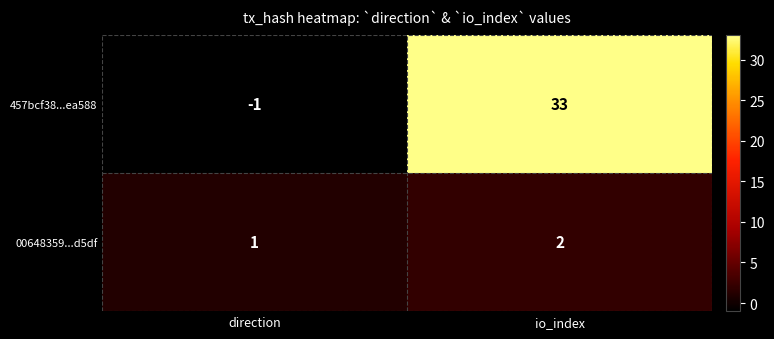

What is the sum of all 00648359...d5df values?

3